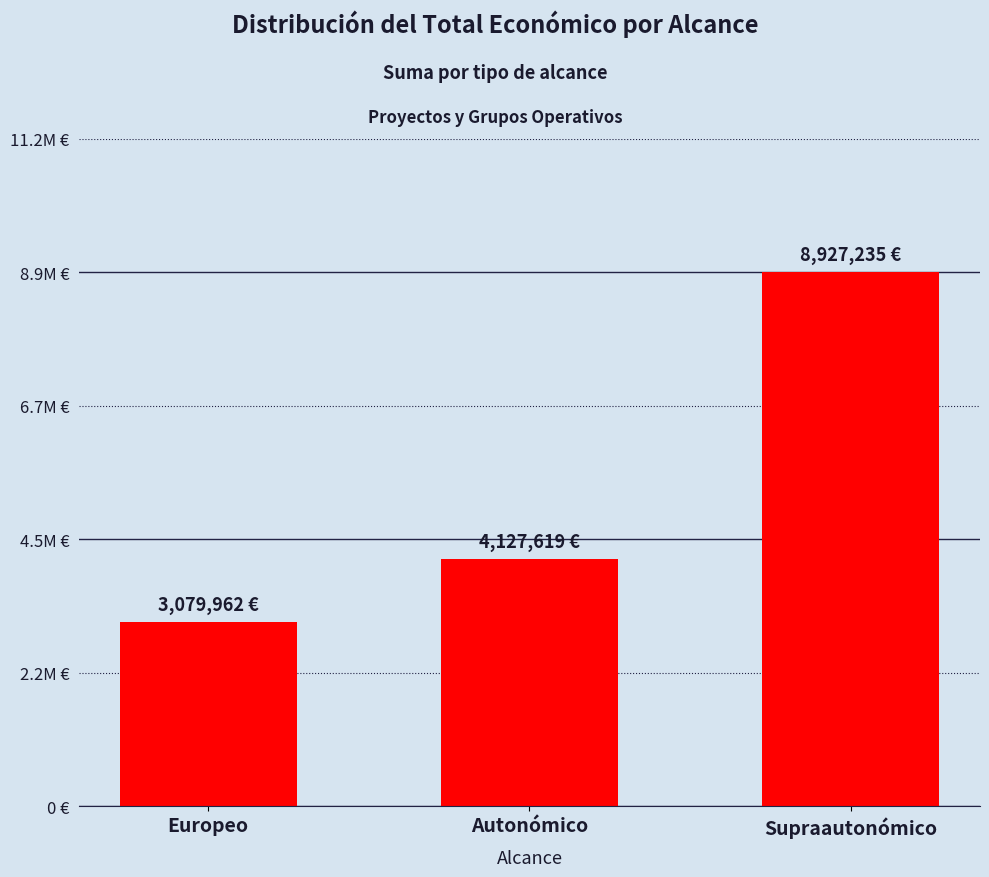

Where is the data nearest to the value 6003598?

Autonómico